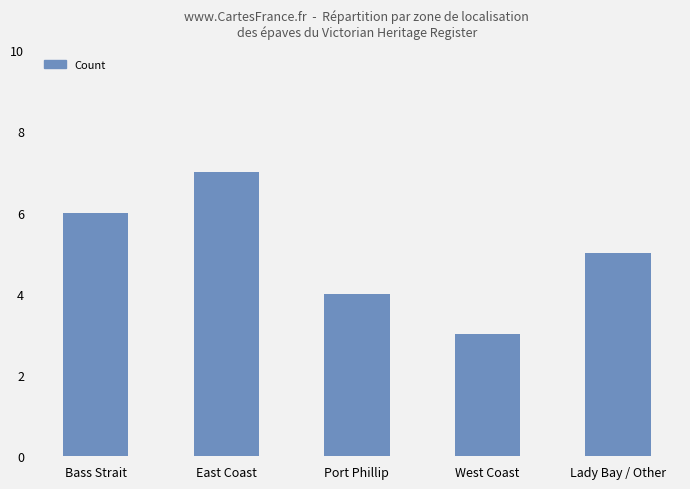

Reading right to left, transcribe all the data shown in this chart.

Lady Bay / Other=5	West Coast=3	Port Phillip=4	East Coast=7	Bass Strait=6